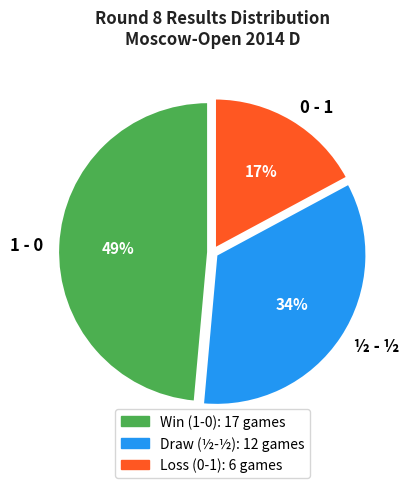

Between ½ - ½ and 0 - 1, which is larger?

½ - ½